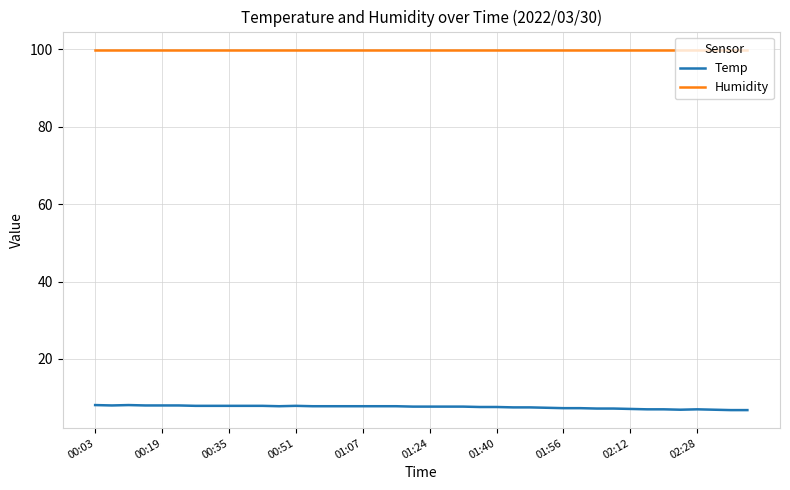

What is the minimum value for Temp?

6.8